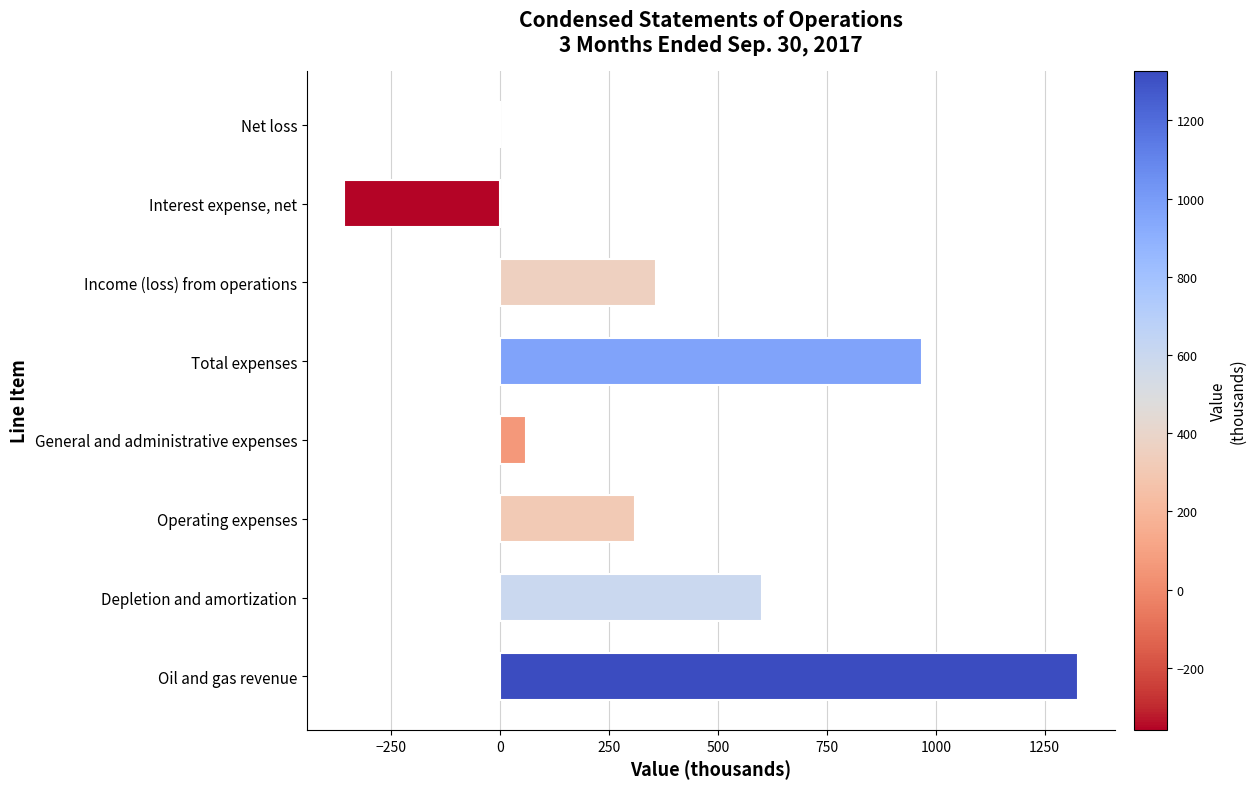

What is the greatest value displayed?

1326